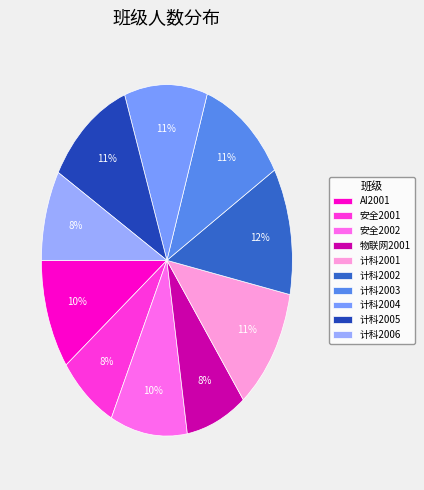

Is it true that 计科2001 is 11% of the pie?

True